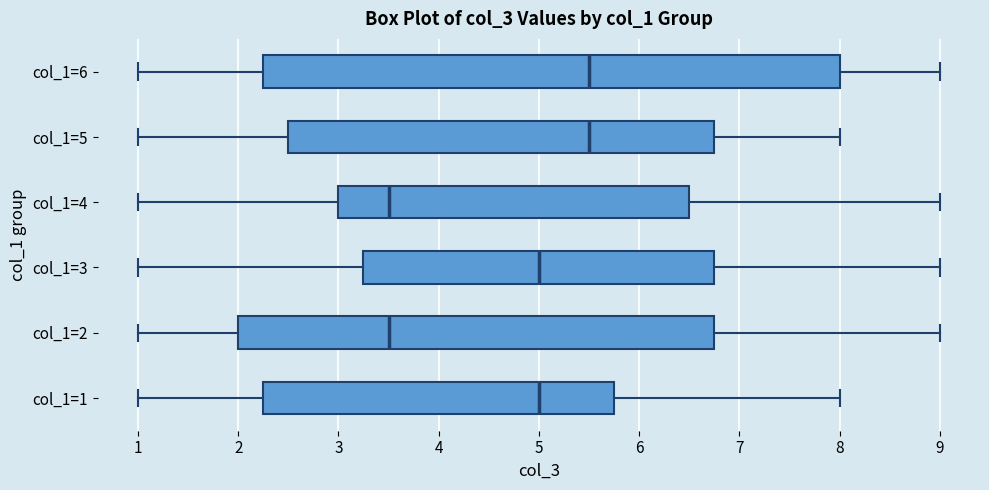

Comparing the boxes themselves (not the whiskers), which one is the widest?

col_1=6